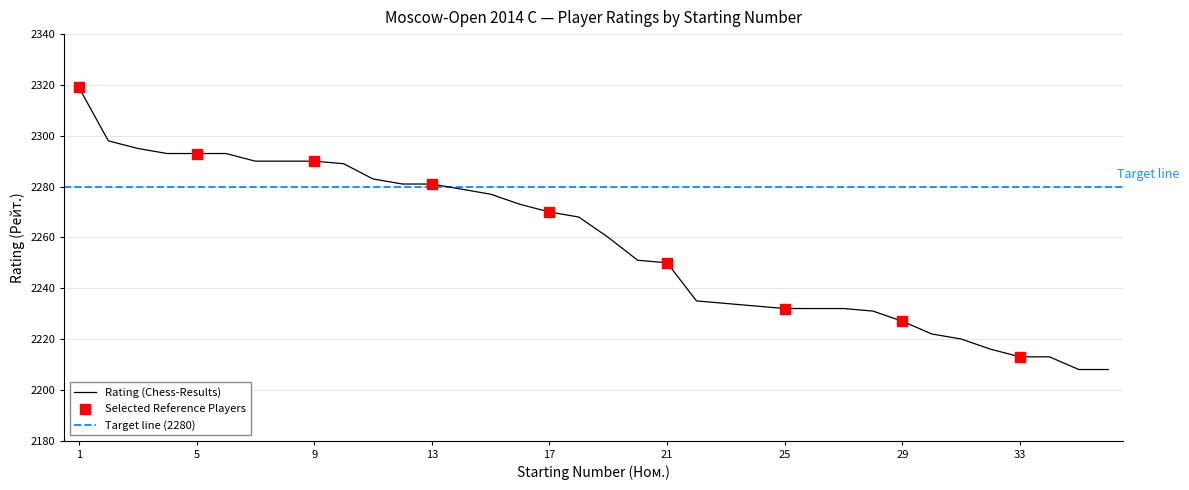

Between 2 and 27, which is larger?

2